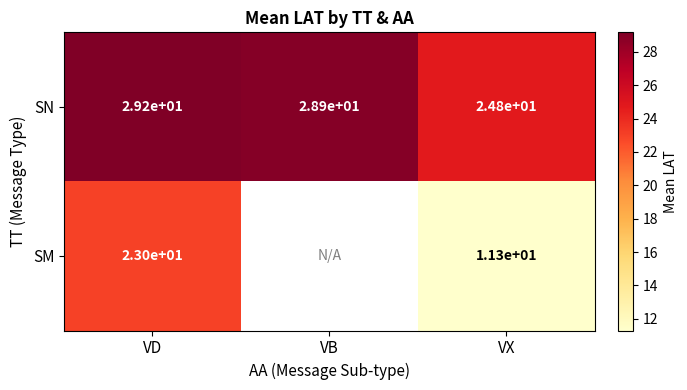

At which category is the sum across all series the highest?

VD